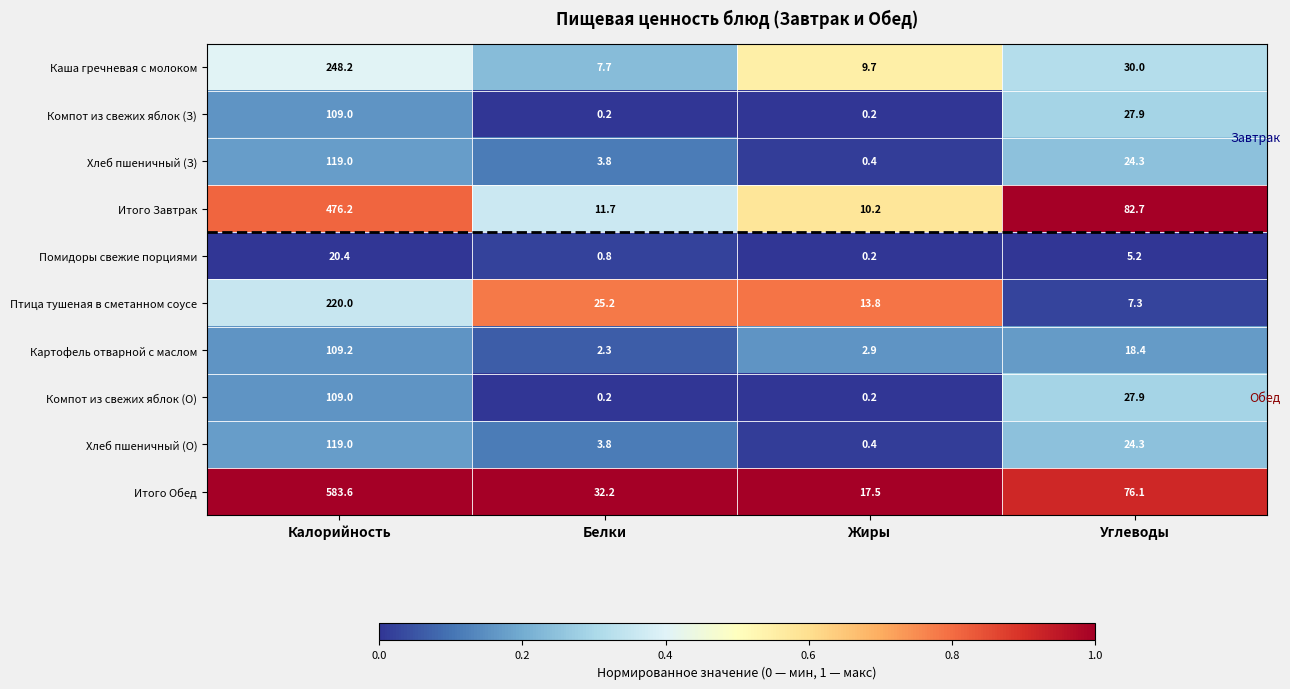

What is the sum of all Картофель отварной с маслом values?

132.8